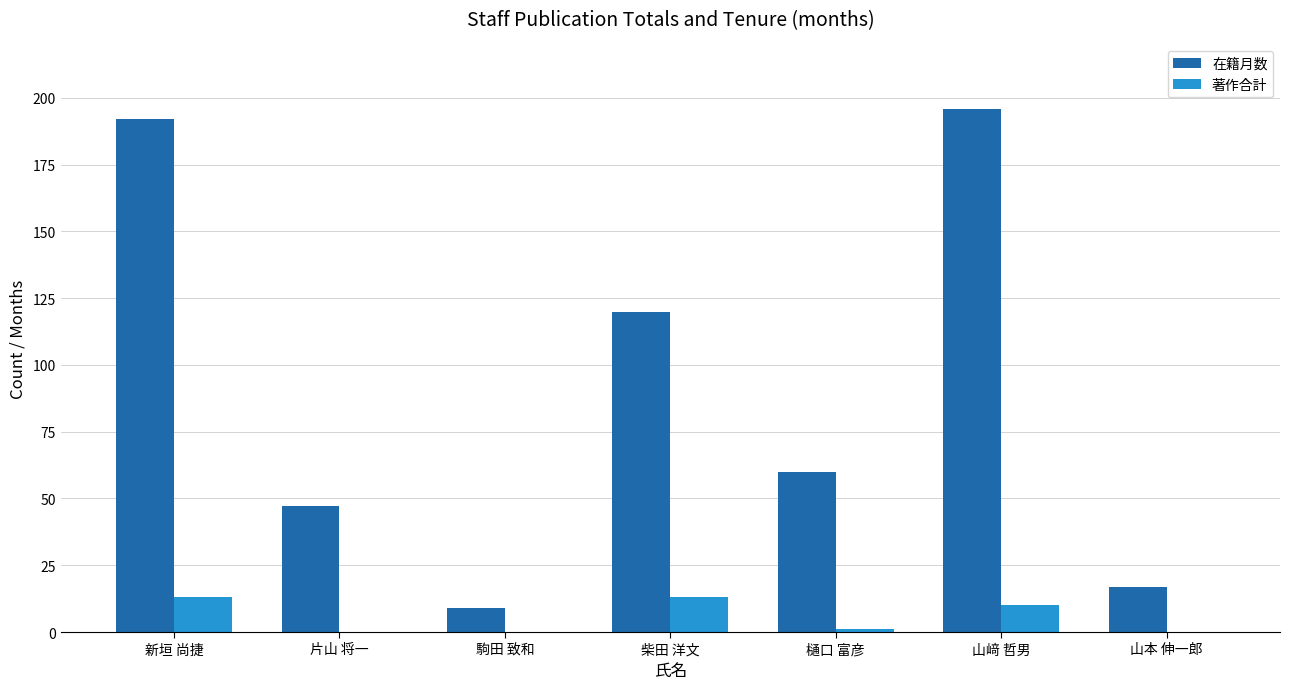

What is the average value of the 著作合計 series?

5